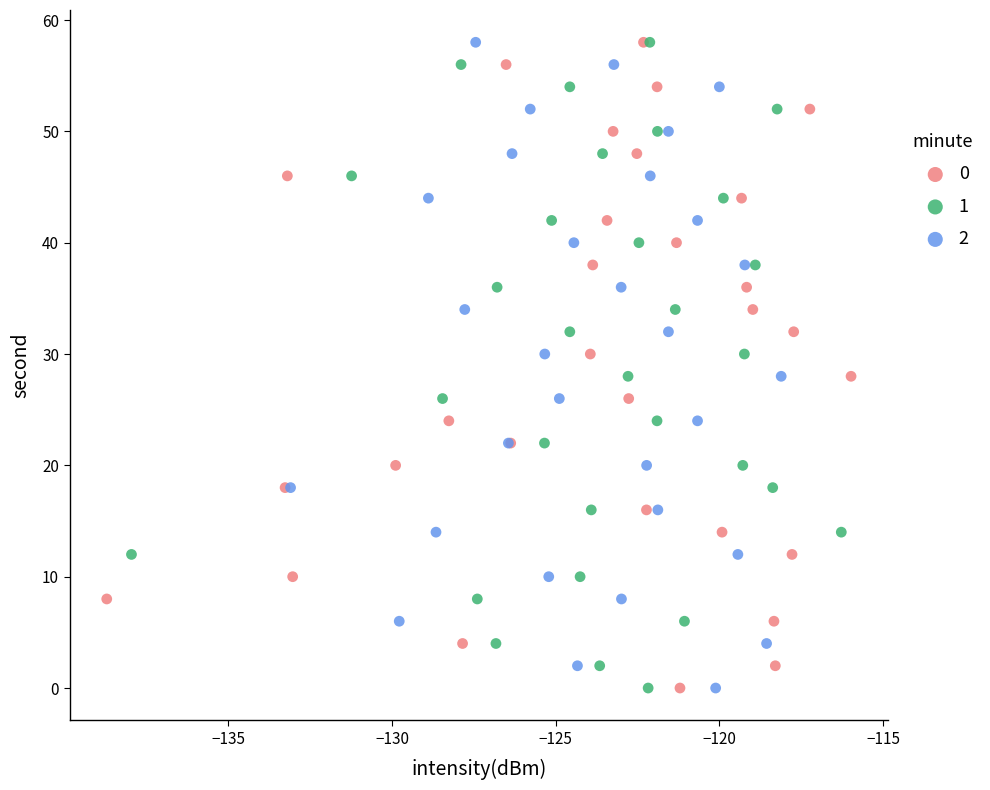

What are all the series names shown in the legend?

0, 1, 2